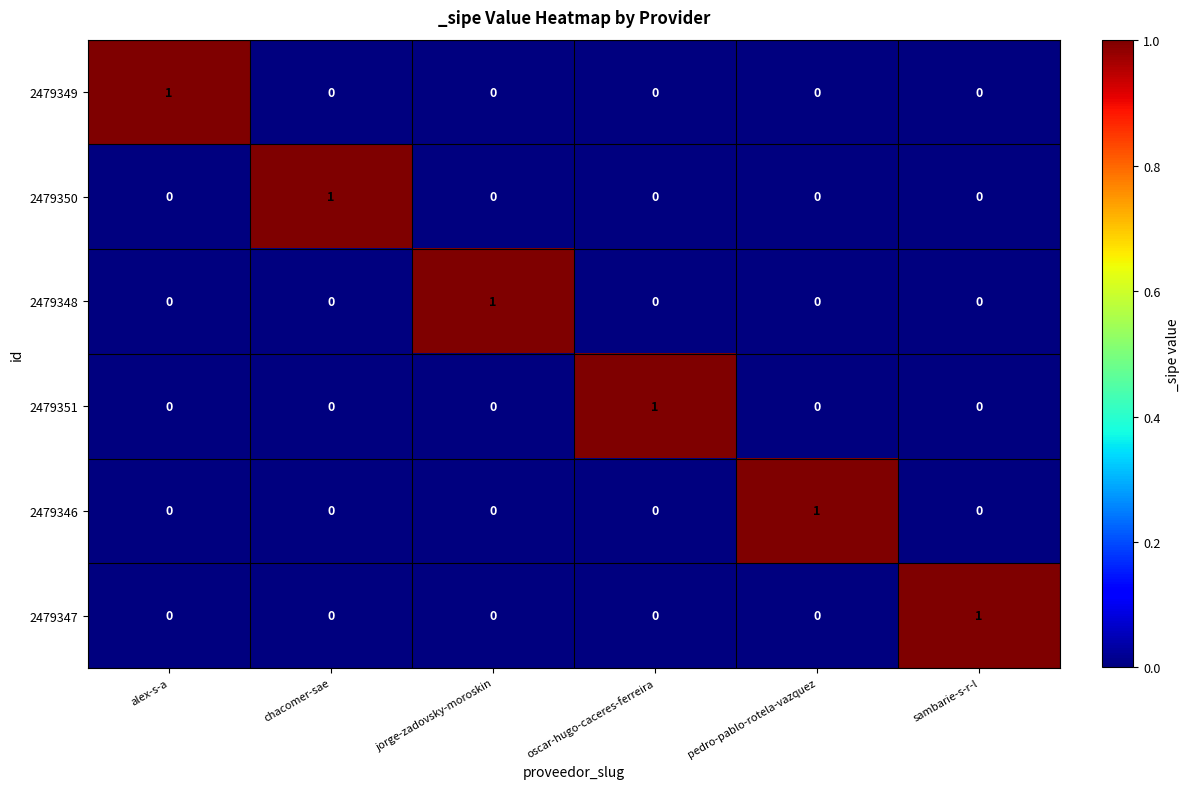

What is the total value across all series at sambarie-s-r-l?

1